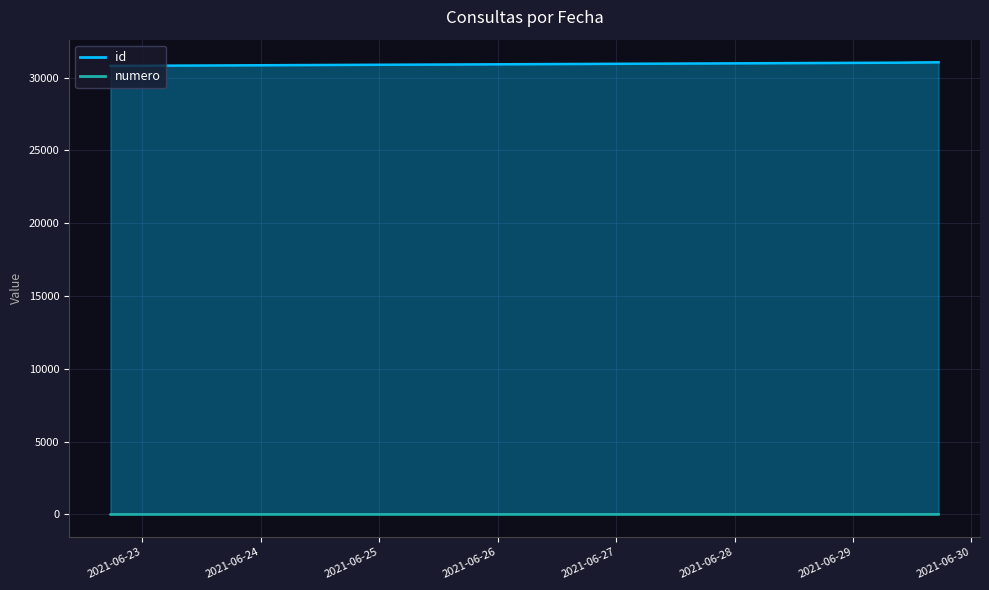

Which series changed the most between 2021-06-22 17:32:23 and 2021-06-22 17:32:32?

id